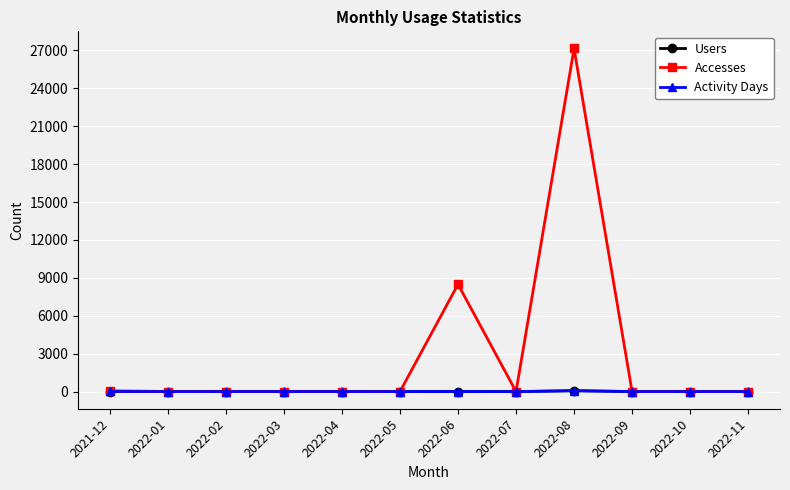

Which series has the largest total across all categories?

Accesses